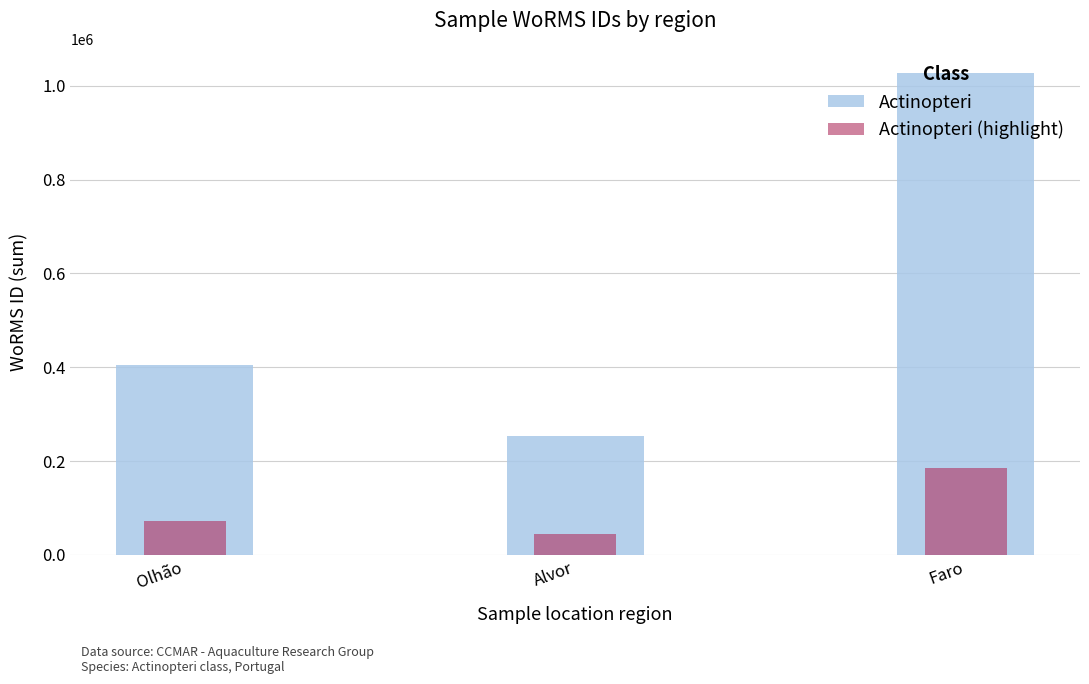

What is the sum of all Actinopteri values?

1685420.0